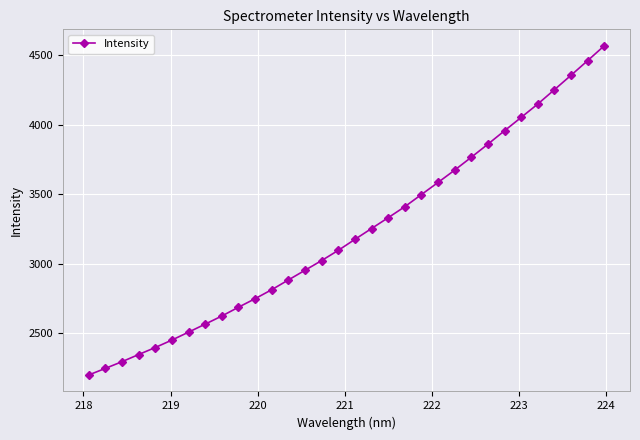

Does the chart display data point markers on the line(s)?

Yes